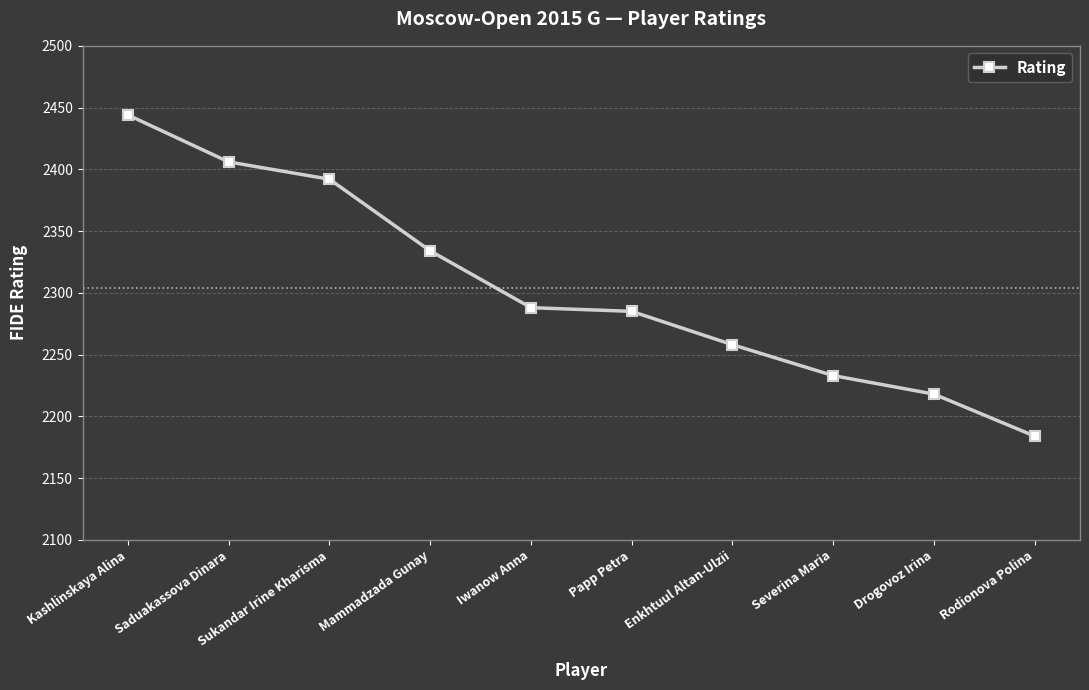

Reading right to left, list all the values displayed in this chart.

2184	2218	2233	2258	2285	2288	2334	2392	2406	2444